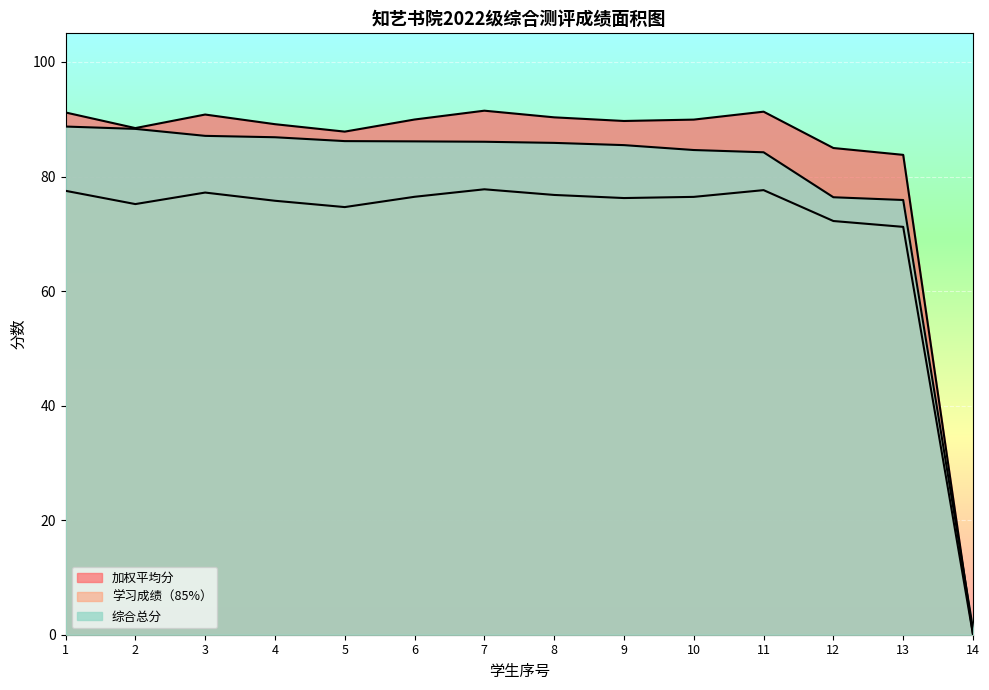

Reading left to right, list all the values displayed in this chart.

加权平均分: 91.2	88.5	90.8	89.1	87.8	90.0	91.5	90.3	89.7	89.9	91.3	85.0	83.8	0.0
学习成绩（85%）: 77.5	75.2	77.2	75.8	74.7	76.5	77.8	76.8	76.2	76.4	77.6	72.2	71.2	0.0
综合总分: 88.7	88.3	87.1	86.9	86.2	86.1	86.1	85.9	85.5	84.6	84.2	76.4	75.9	1.0